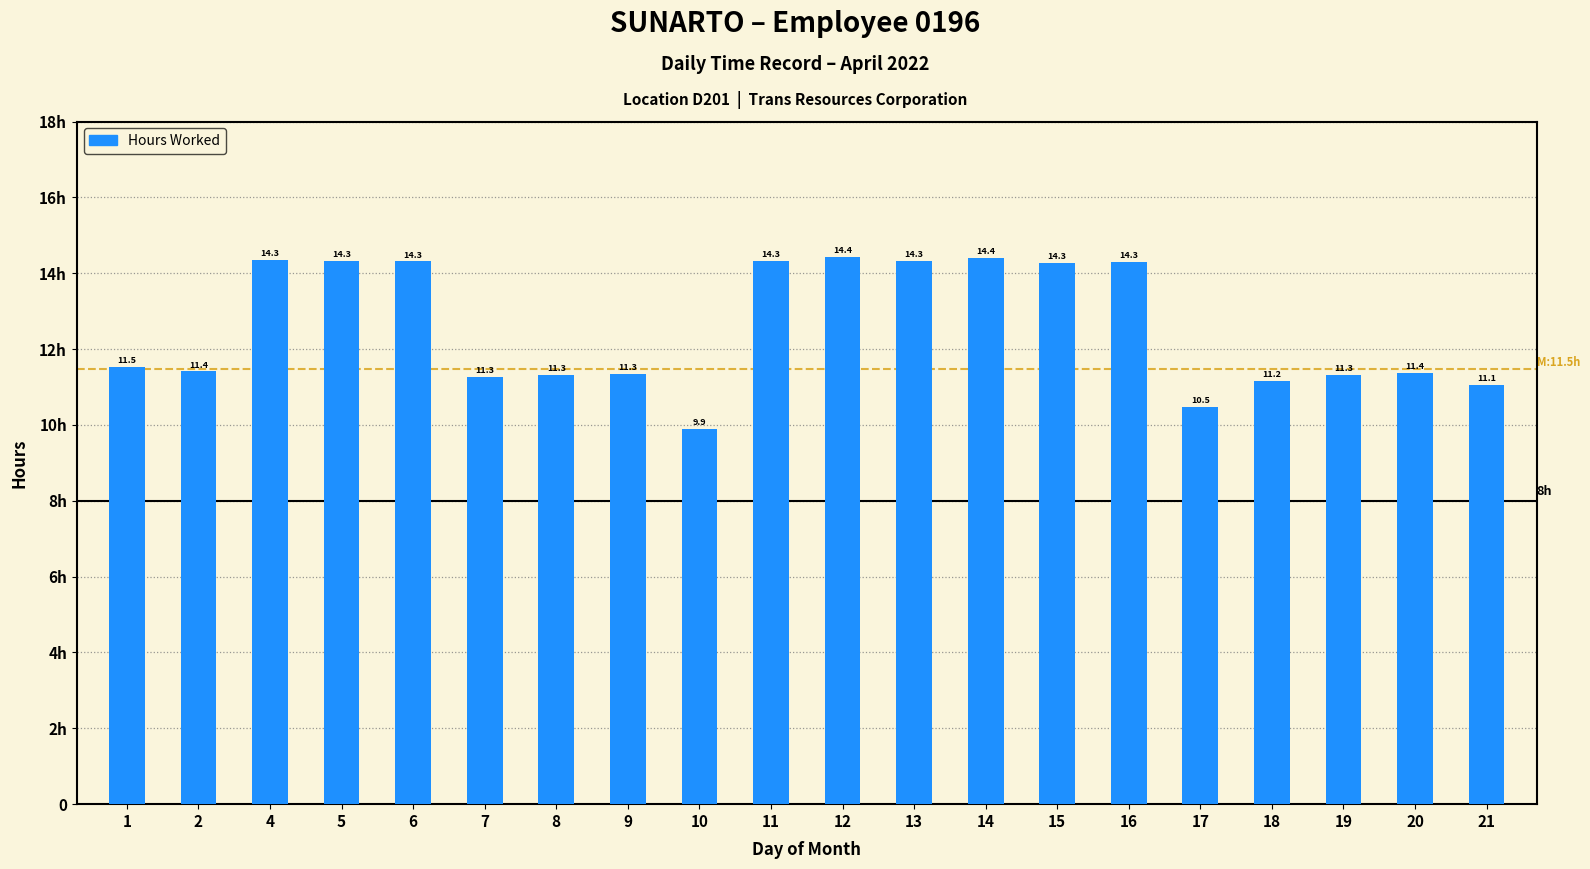

Reading left to right, what are all the values shown in this chart?

1=11.5	2=11.4	4=14.3	5=14.3	6=14.3	7=11.3	8=11.3	9=11.3	10=9.9	11=14.3	12=14.4	13=14.3	14=14.4	15=14.3	16=14.3	17=10.5	18=11.2	19=11.3	20=11.4	21=11.1